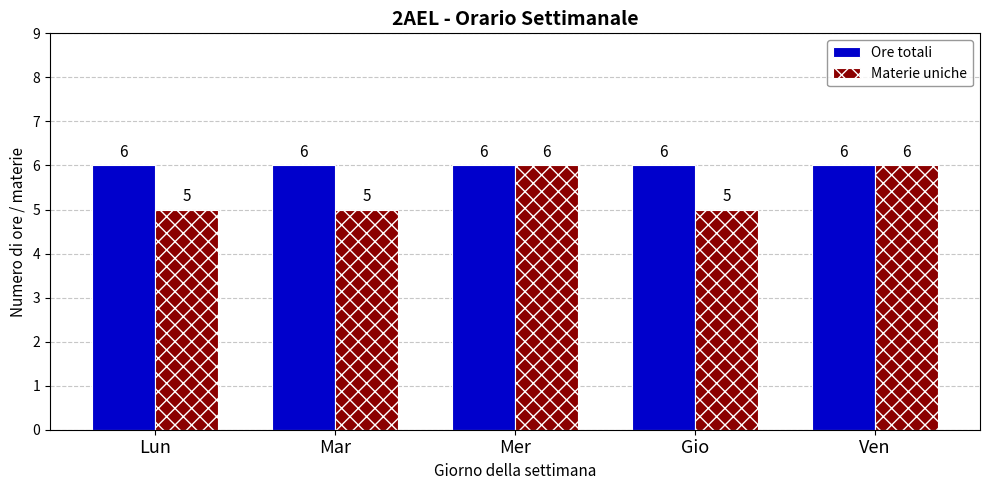

Which series has the largest total across all categories?

Ore totali